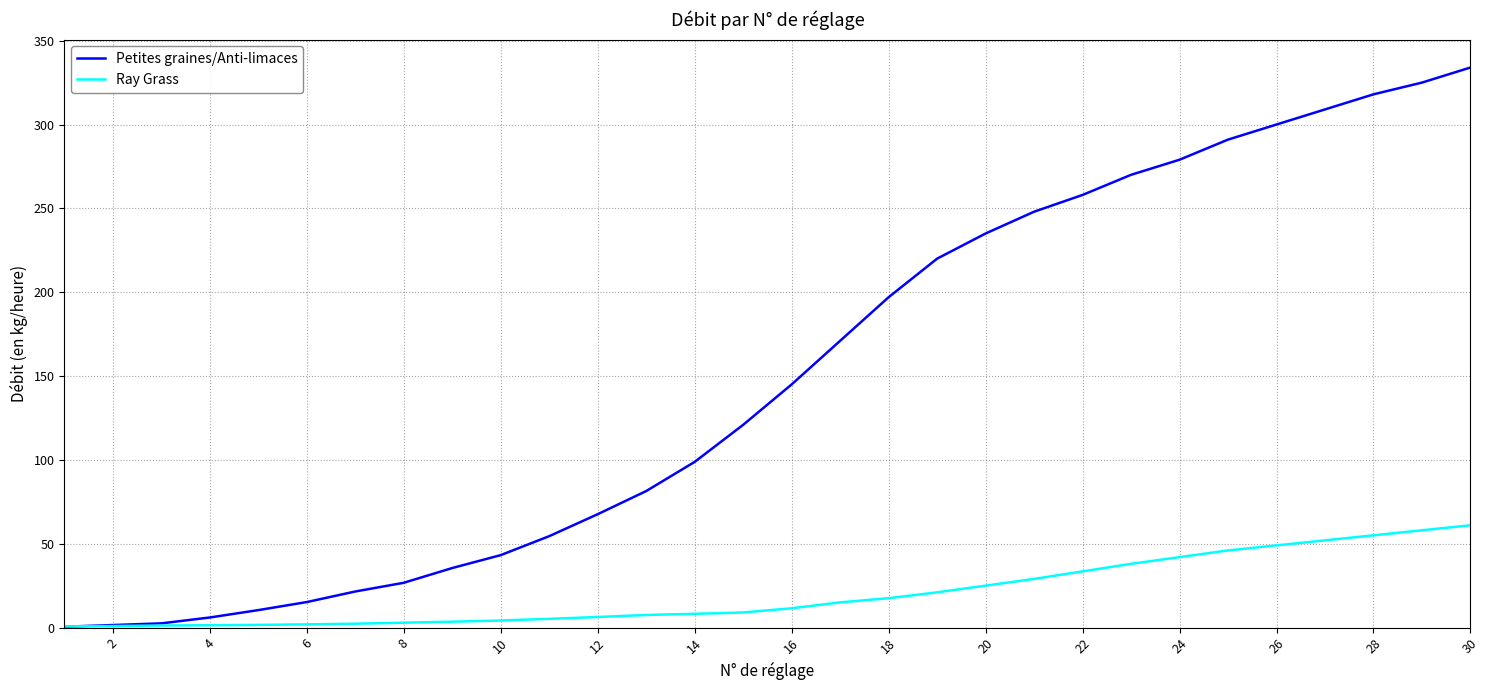

Which series has the widest spread of values?

Petites graines/Anti-limaces